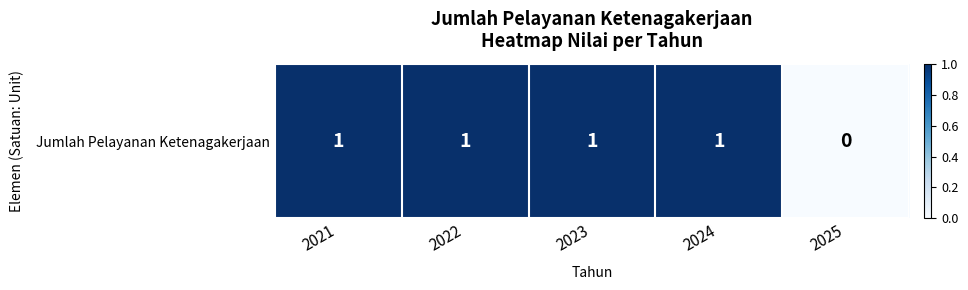

Where is the data nearest to the value 0?

2025